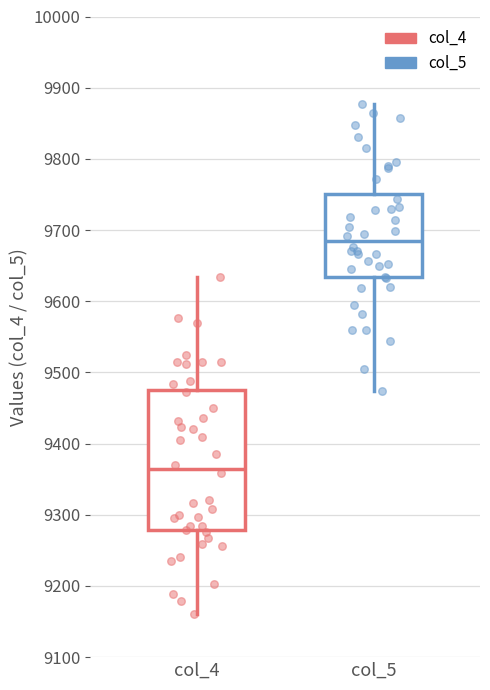

Comparing the boxes themselves (not the whiskers), which one is the tallest?

col_4